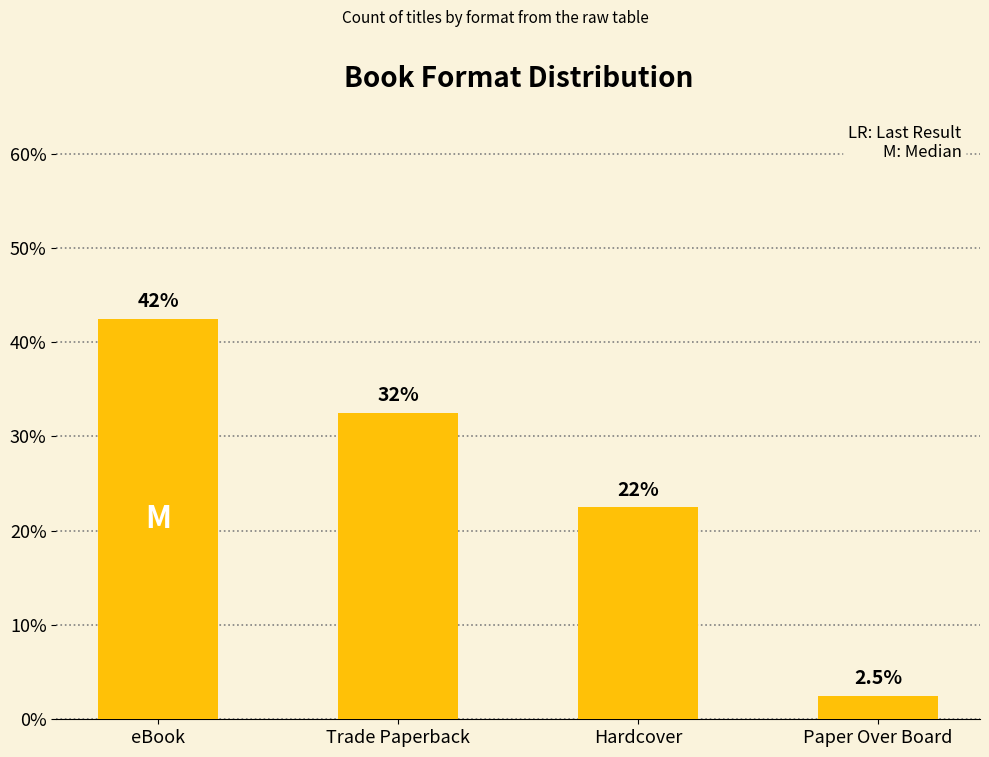

True or false: the data shows 70.3 at eBook.

False